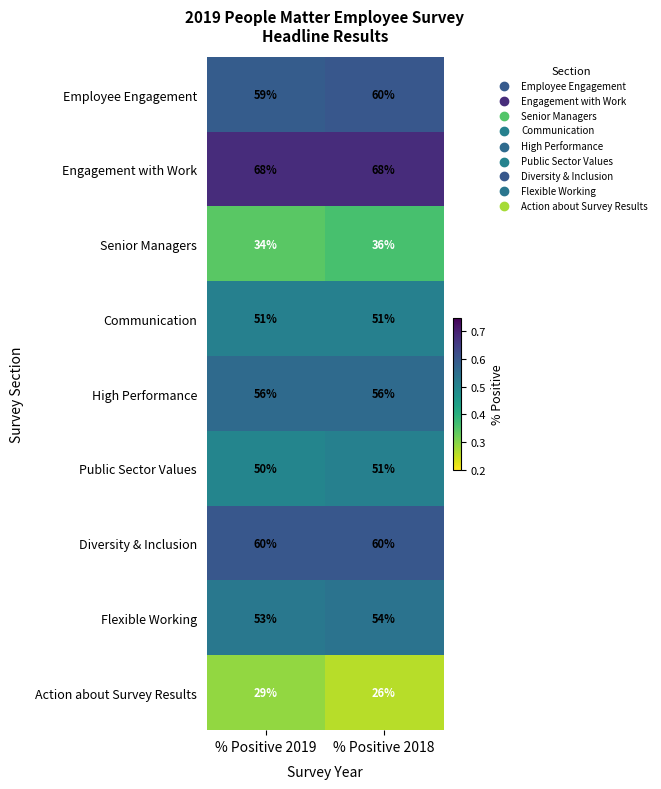

The value of Public Sector Values at % Positive 2018 is 26. True or false?

False